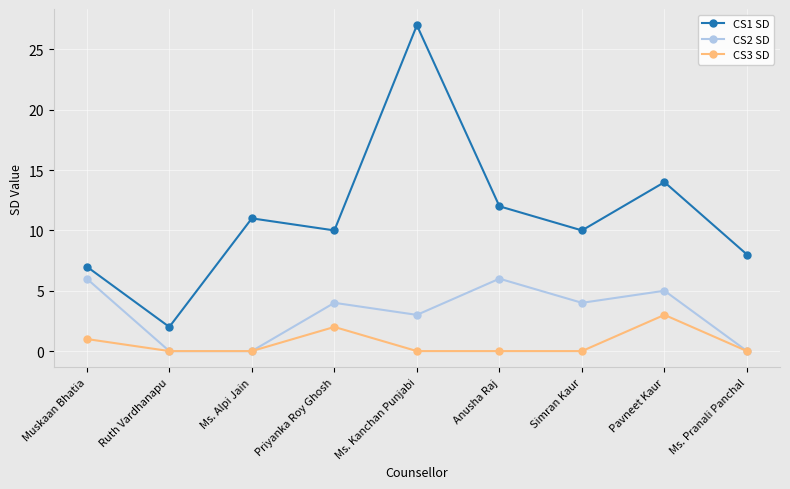

Which series changed the most between Priyanka Roy Ghosh and Pavneet Kaur?

CS1 SD